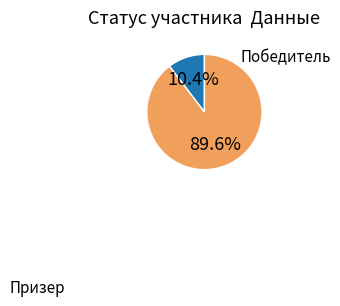

Does any single category account for the majority?

Yes